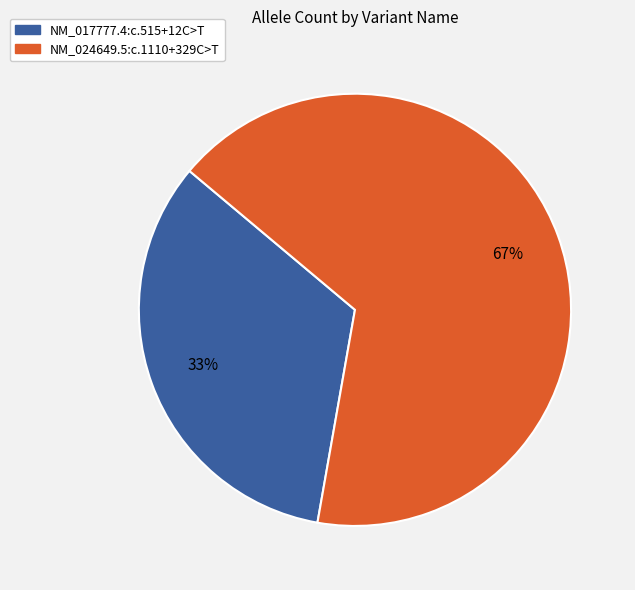

Which category accounts for the majority?

NM_024649.5:c.1110+329C>T